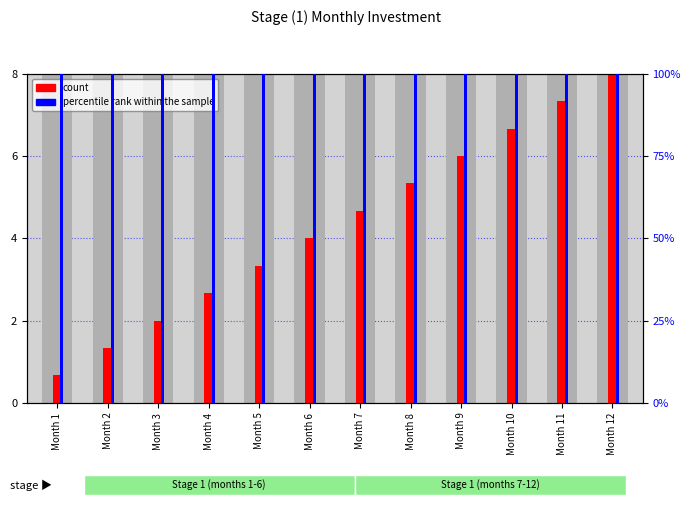

How many groups of bars are there?

12